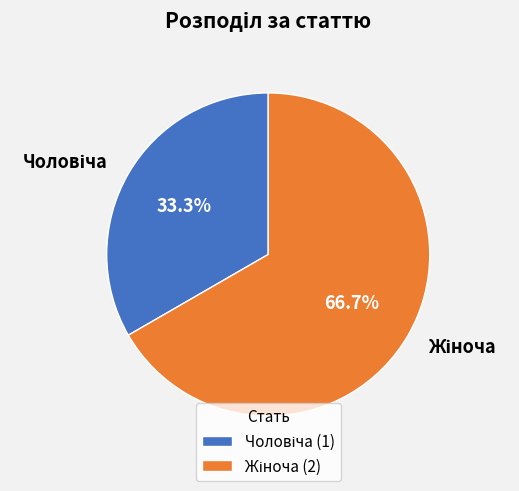

Does any single category account for the majority?

Yes